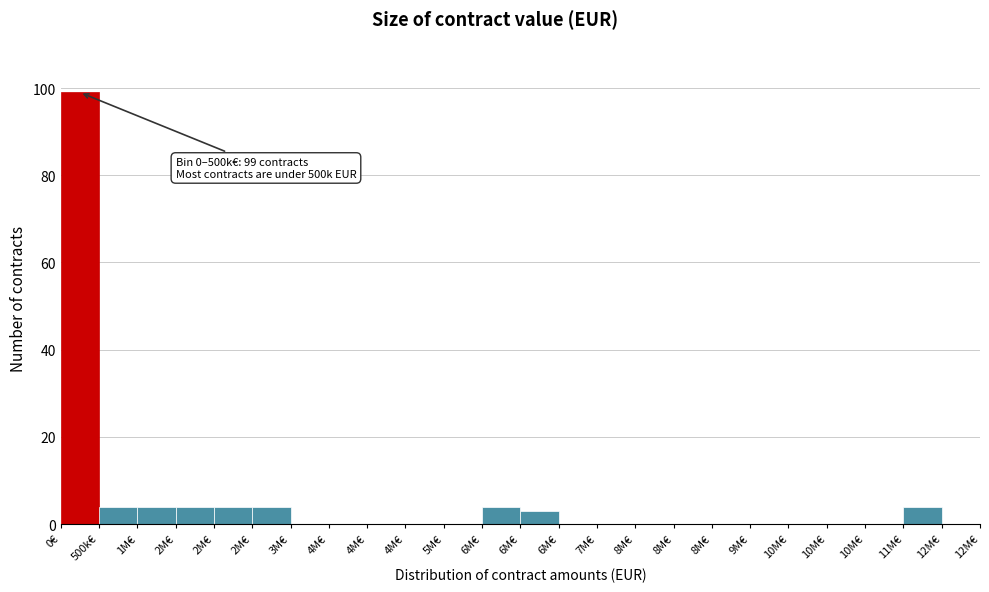

How many series are shown in this chart?

1